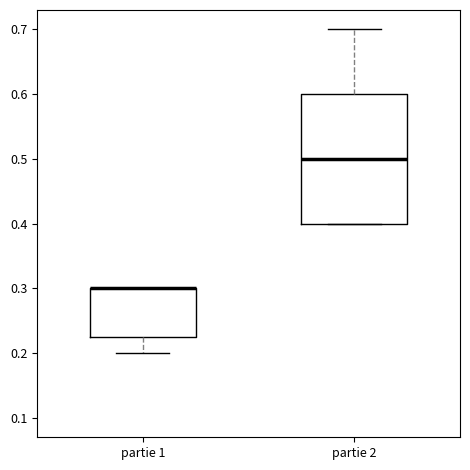

Reading left to right, transcribe this box plot: for each box, give where its median line is, the range the box spans, and where its two whiskers end, as read against the y-axis. The values are not printed on the chart, so give them approximately, as read against the axis.

partie 1: median 0.30 (drawn on the box's upper edge), box 0.23 to 0.30, whiskers 0.20 to 0.30
partie 2: median 0.50, box 0.40 to 0.60, whiskers 0.40 to 0.70